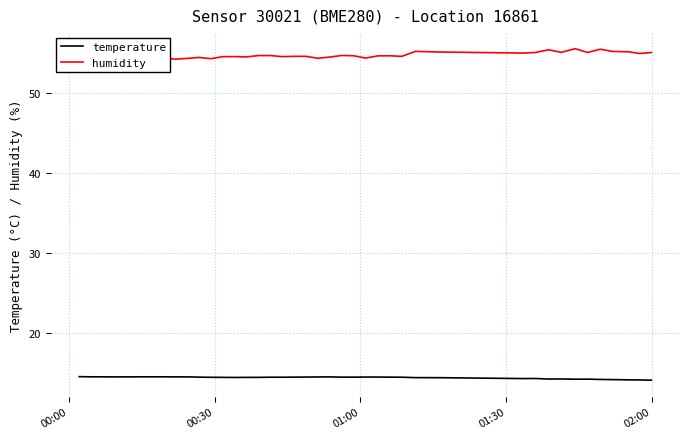

What is the maximum value shown in the chart?

55.6